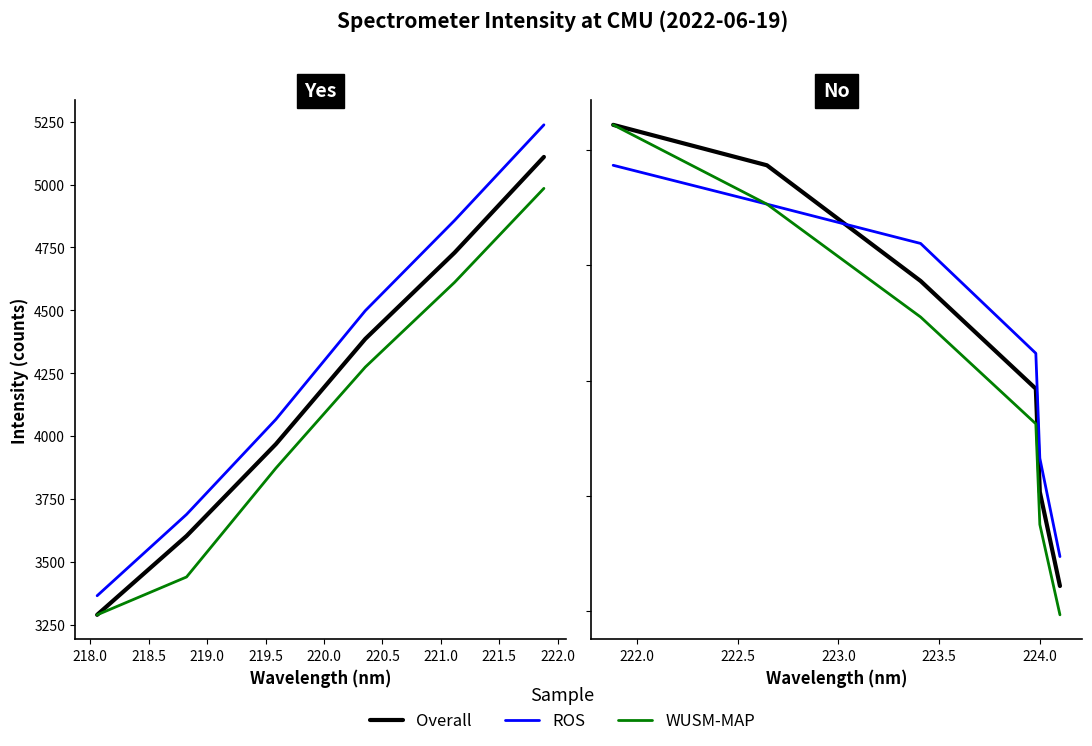

Rank the series by their average value, from lowest to highest.

WUSM-MAP, Overall, ROS